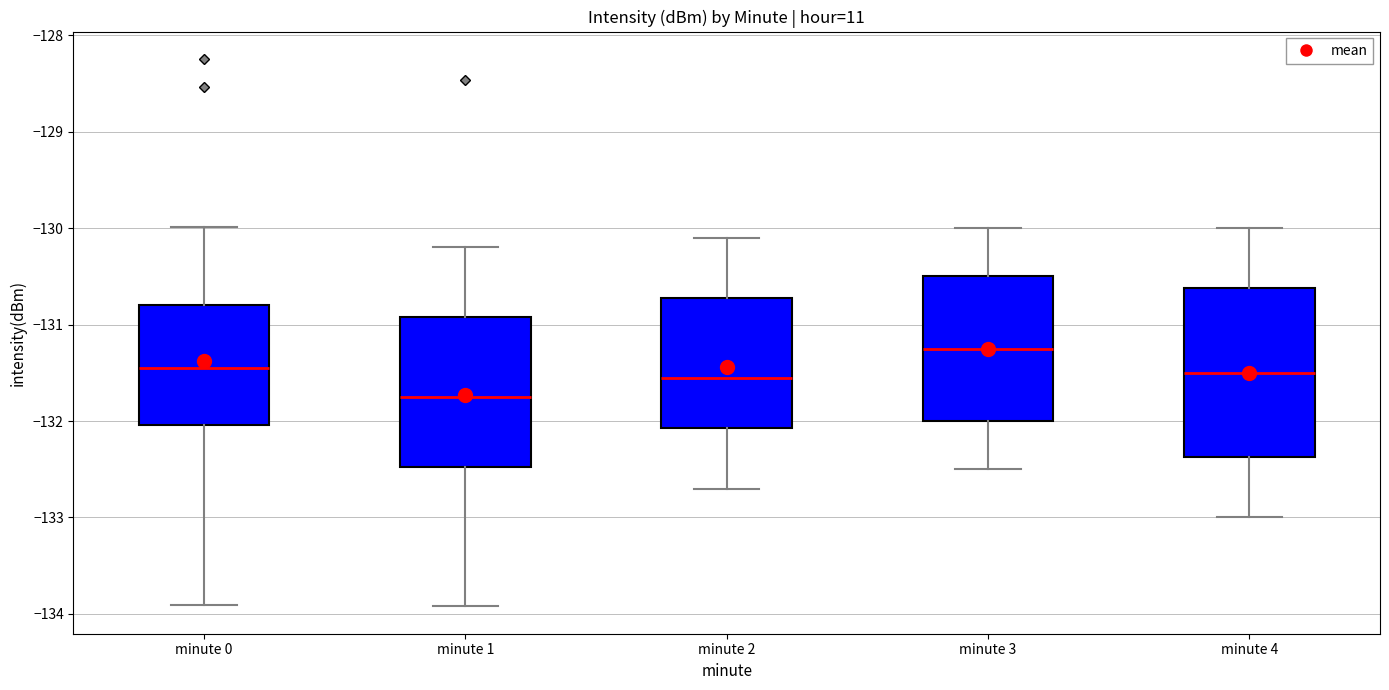

Reading left to right, read every box against the y-axis: the position of its median line, the range the box covers, and the ends of its whiskers. The values are not printed on the chart, so give them approximately, as read against the axis.

minute 0: median -131.5, box -132.0 to -130.8, whiskers -133.9 to -130.0
minute 1: median -131.8, box -132.5 to -130.9, whiskers -133.9 to -130.2
minute 2: median -131.5, box -132.1 to -130.7, whiskers -132.7 to -130.1
minute 3: median -131.2, box -132.0 to -130.5, whiskers -132.5 to -130.0
minute 4: median -131.5, box -132.4 to -130.6, whiskers -133.0 to -130.0